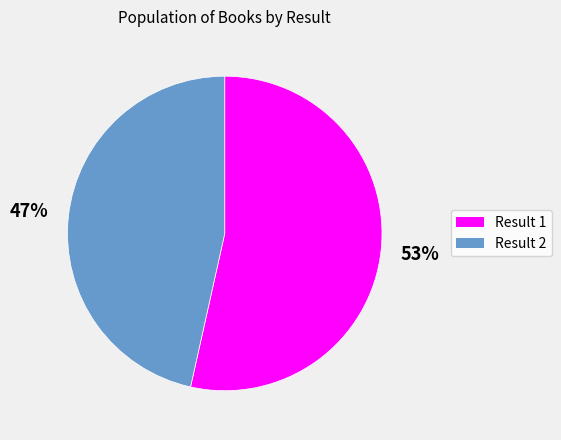

Is it true that Result 2 is 47% of the pie?

True